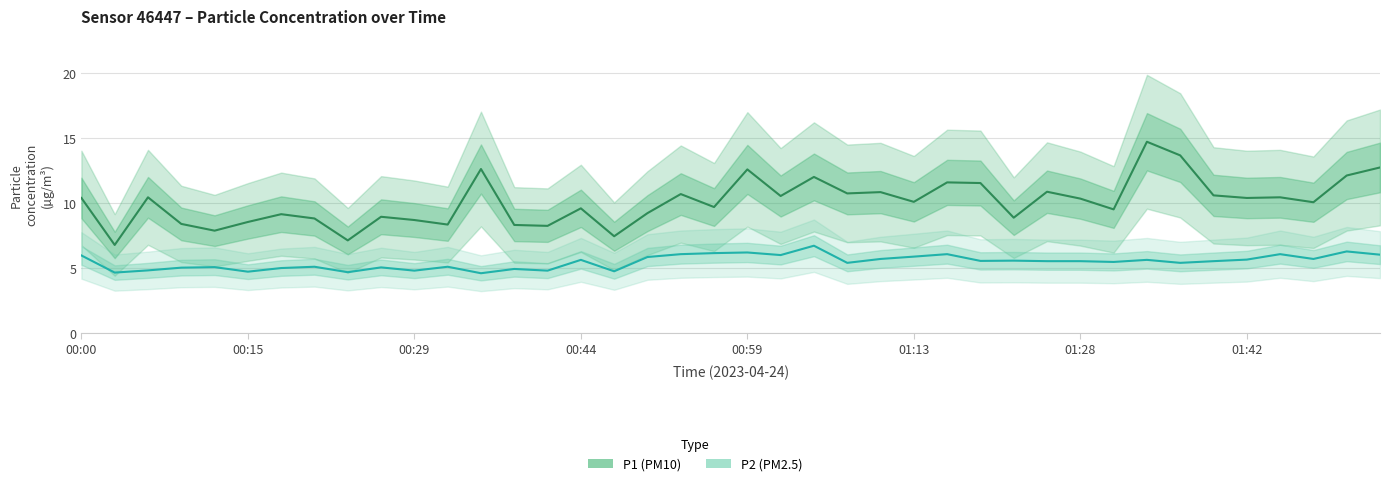

How many data points does each series have?

40